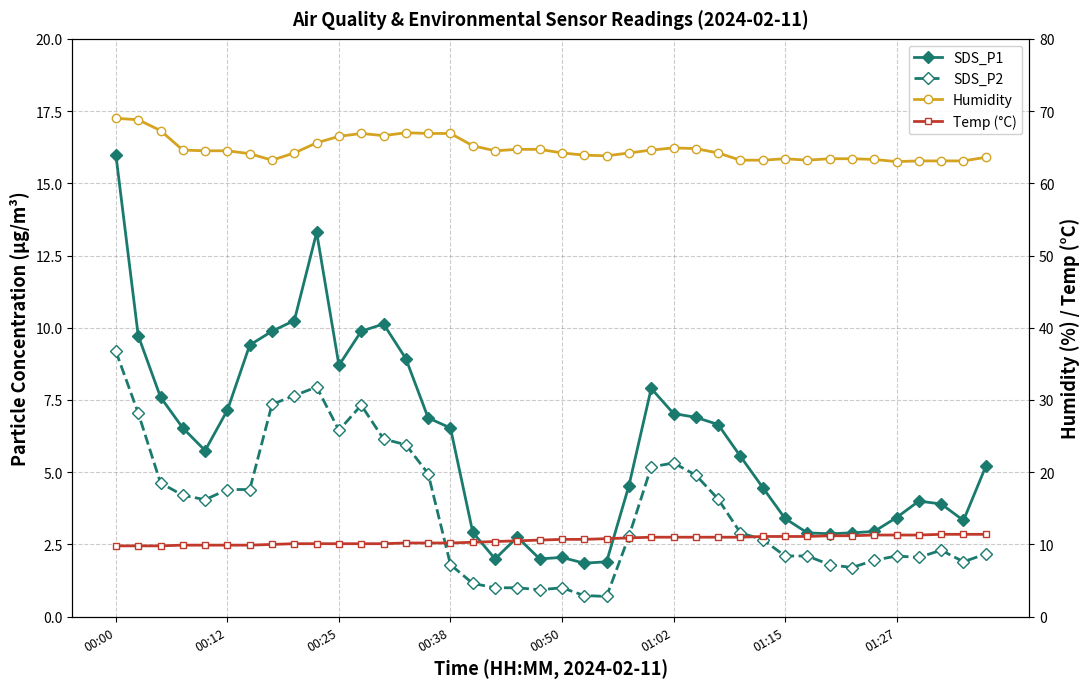

Which series has the largest total across all categories?

Humidity